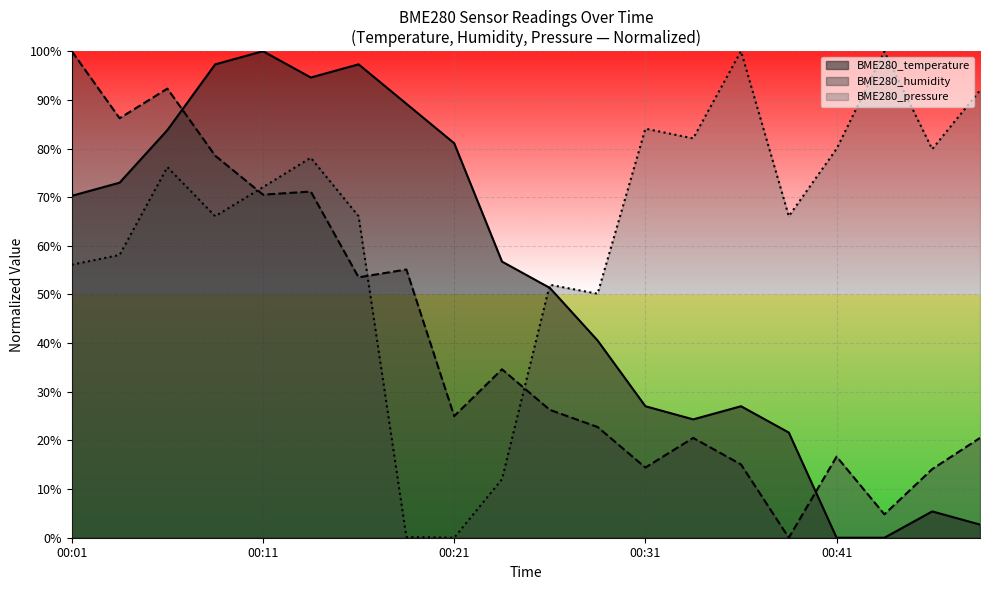

Does the chart display data point markers on the line(s)?

No